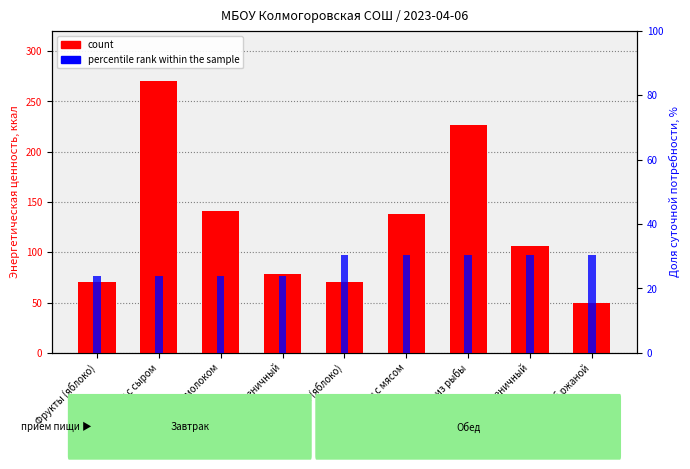

Where does the percentile rank within the sample series first go above 30?

Фрукты (яблоко)